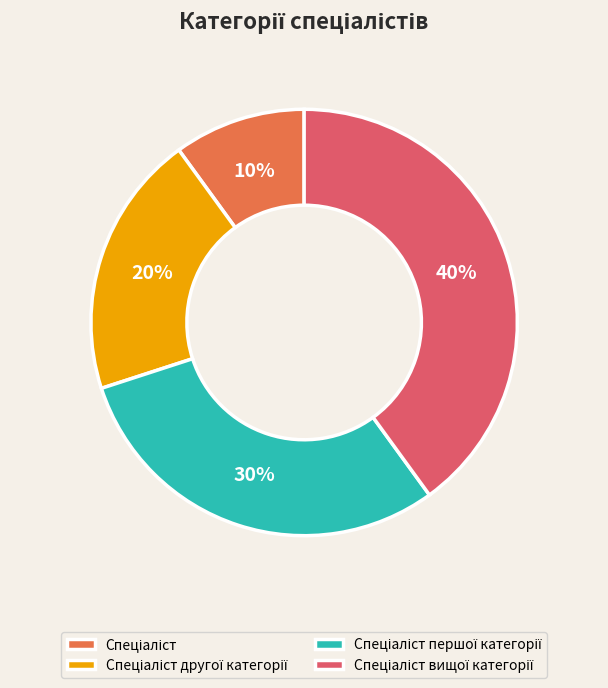

To the nearest percent, what is the difference between the largest and smallest slice percentages?

30%